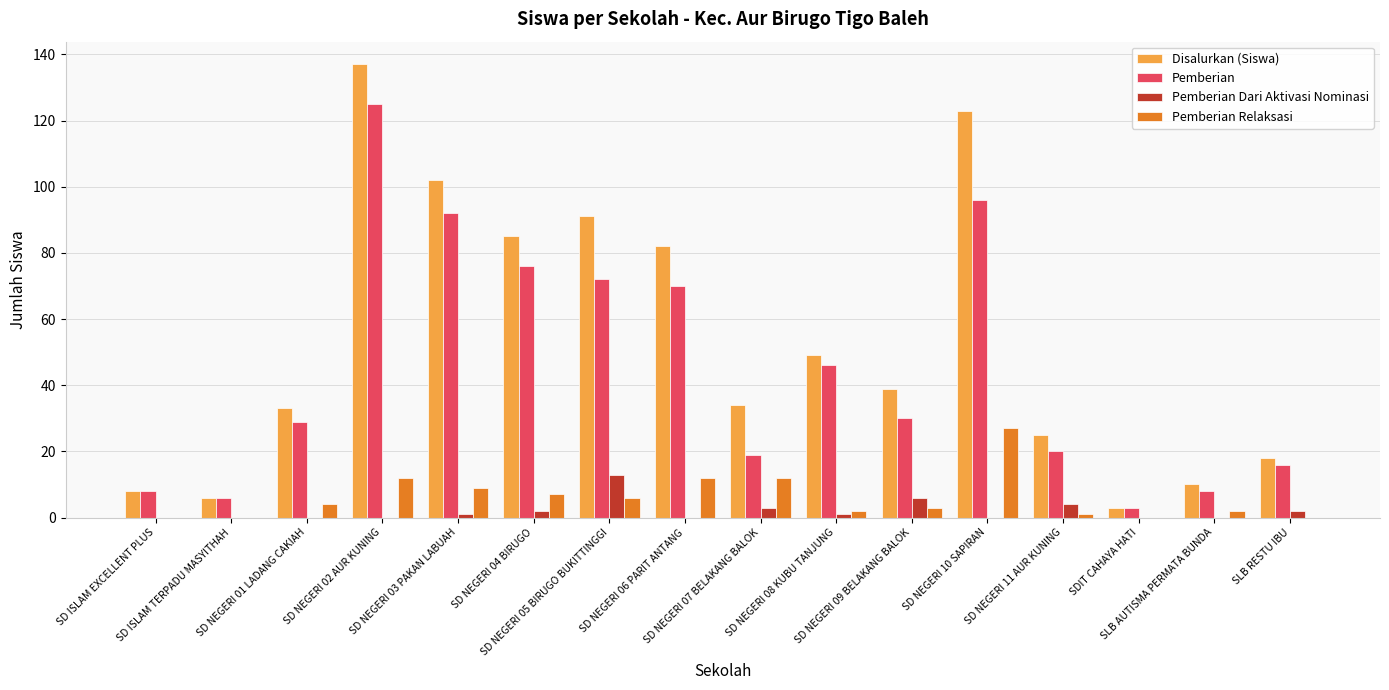

Which series has the largest total across all categories?

Disalurkan (Siswa)